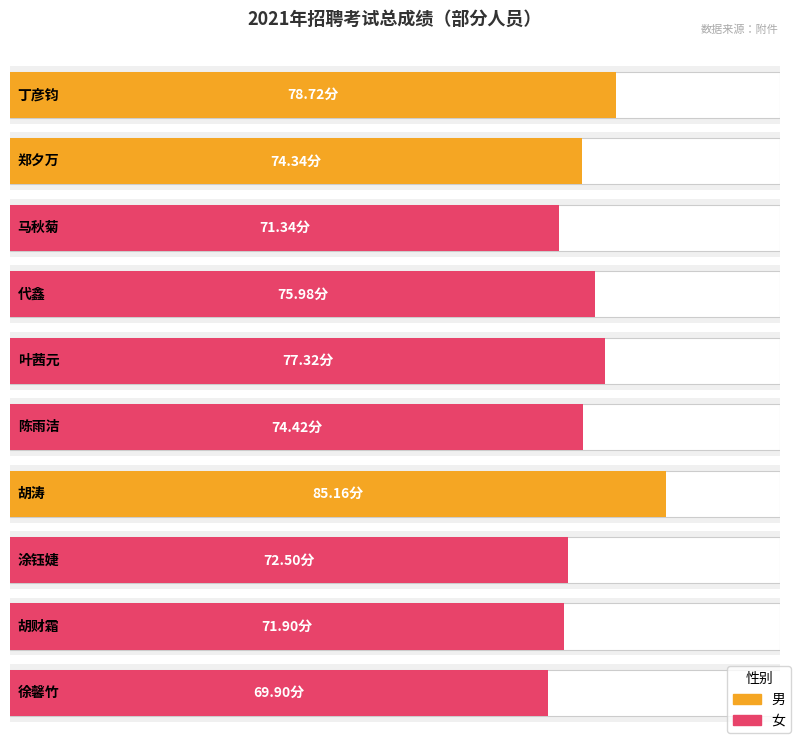

At which label does the data first exceed 74?

丁彦钧